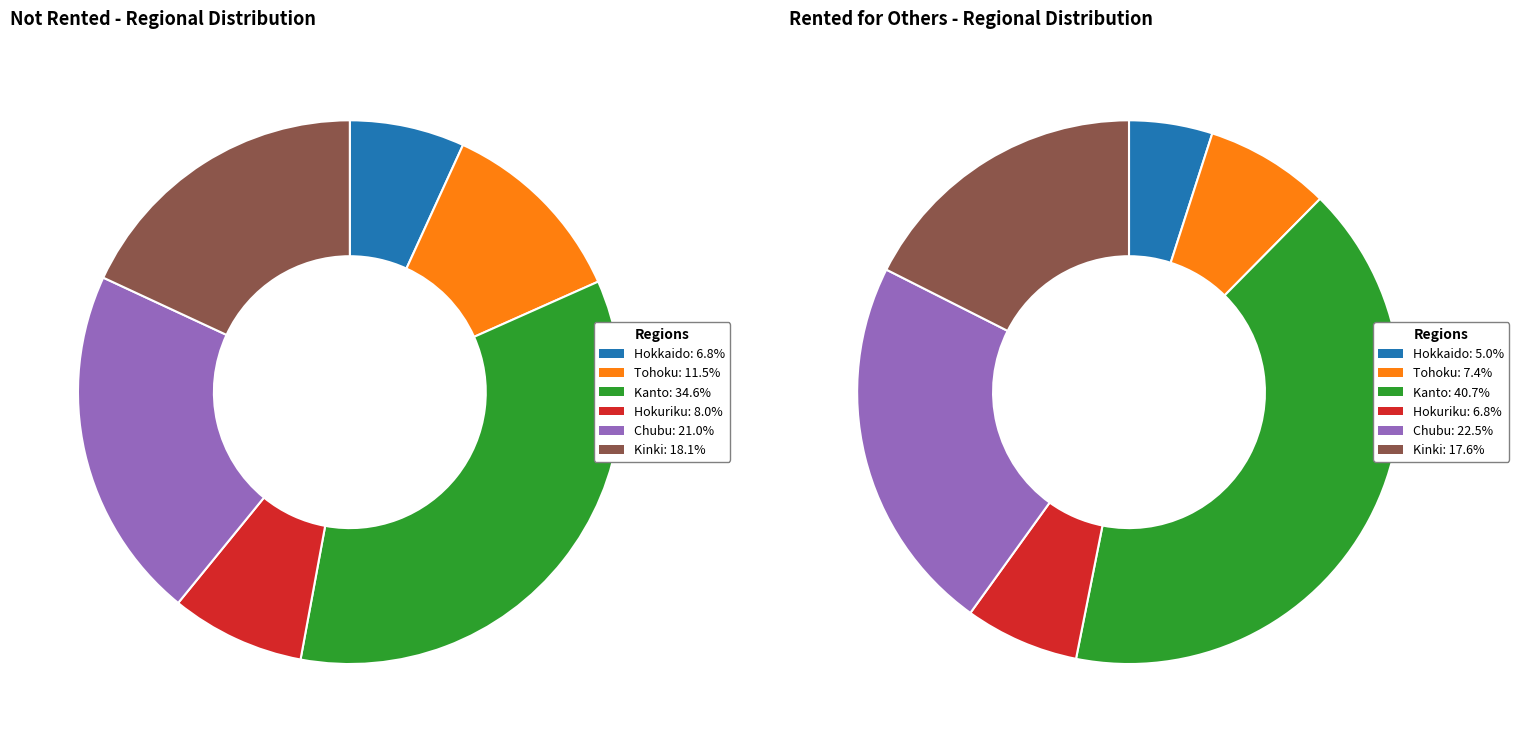

Combined, do Tohoku and Hokkaido account for over 50%?

No